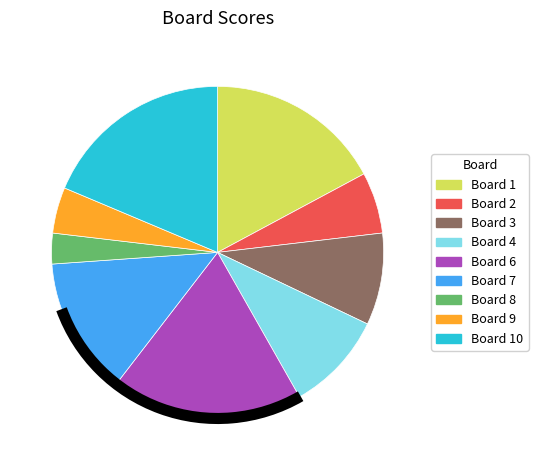

The Board 10 slice represents 26% of the pie. True or false?

False